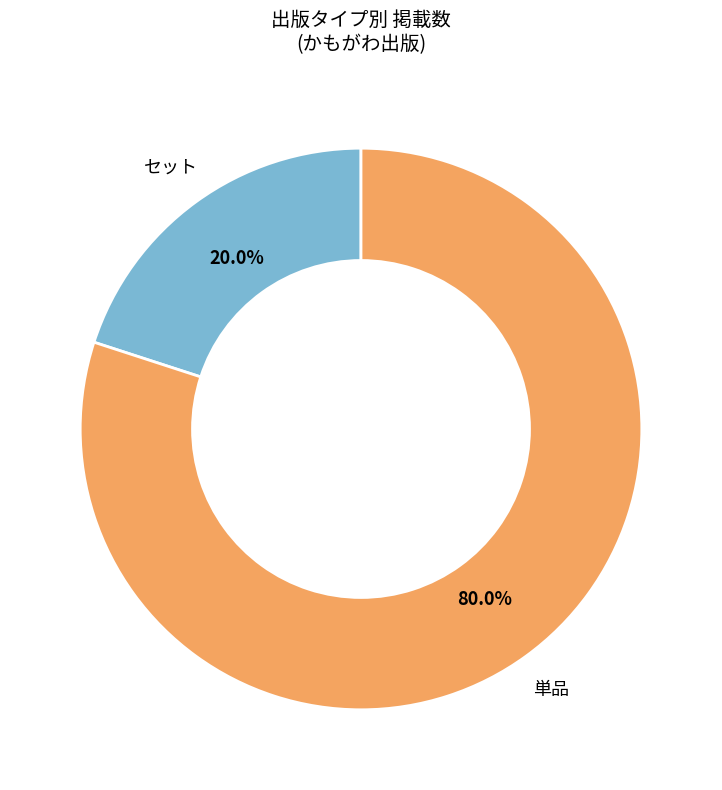

True or false: セット accounts for 35% of the total.

False